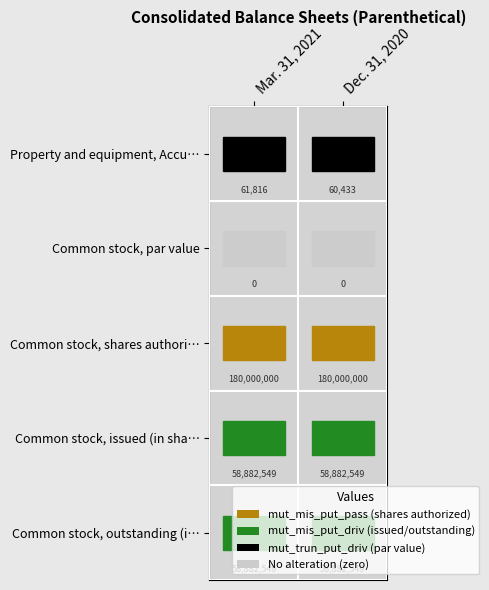

Is it true that Property and equipment, Accu… equals 4.8 at Dec. 31, 2020?

True